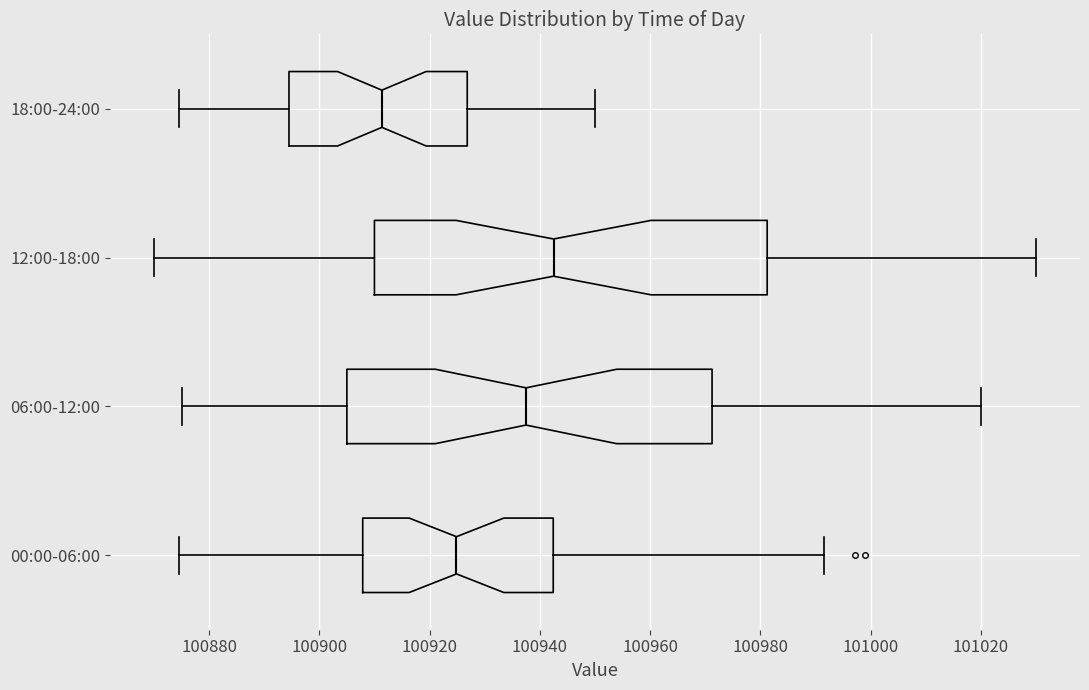

Where does the left whisker of the box for 18:00-24:00 end on the x-axis? The values are not printed on the chart, so give them approximately, as read against the axis.

100874